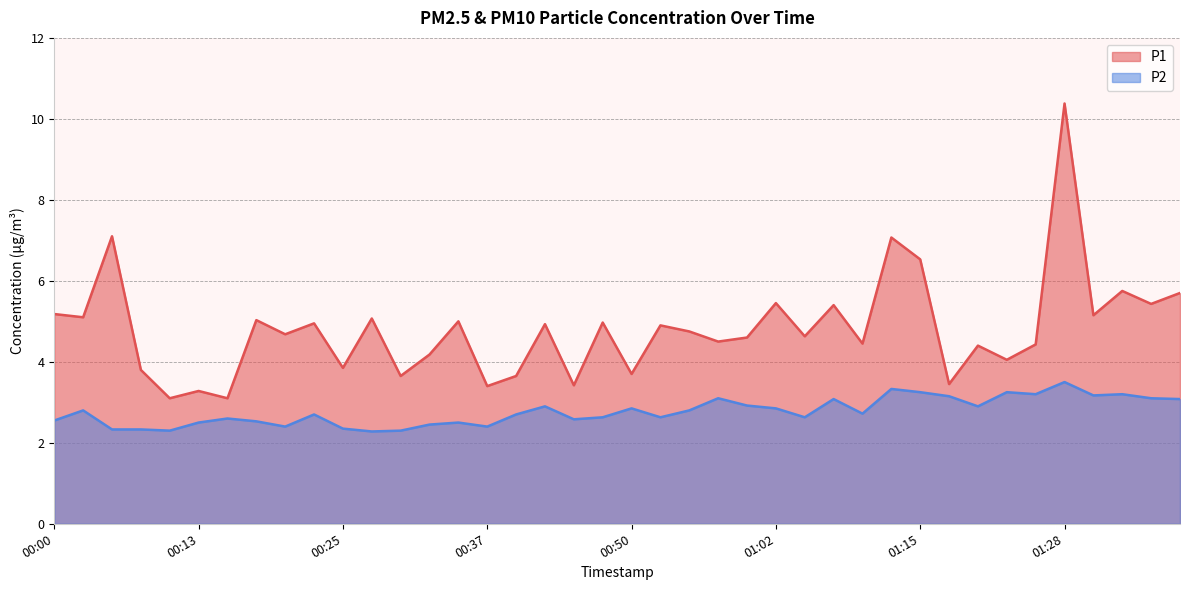

The value of P1 at 01:38 is 5.7. True or false?

True